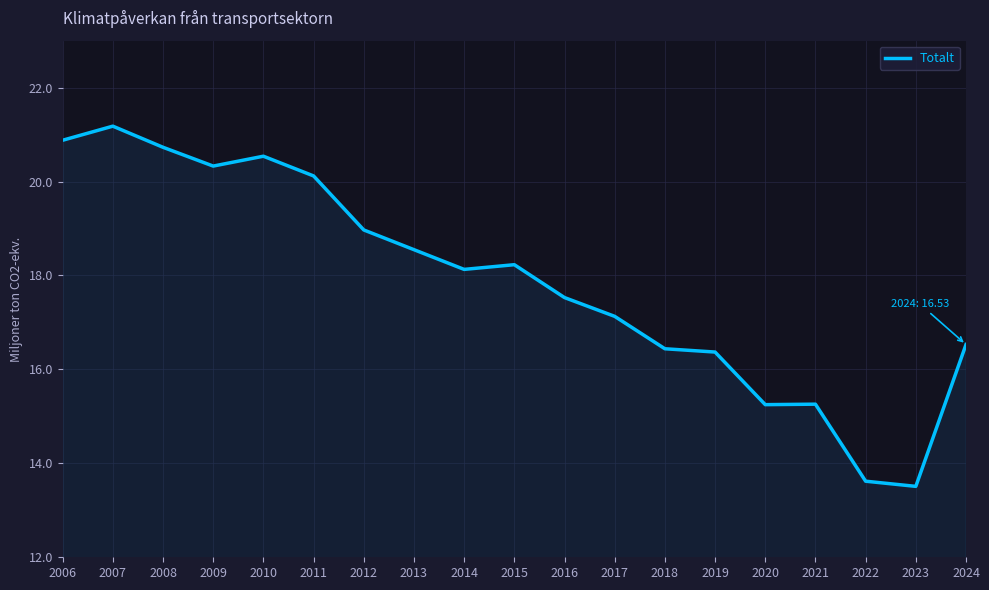

What value does the data have at 2007?

21.2